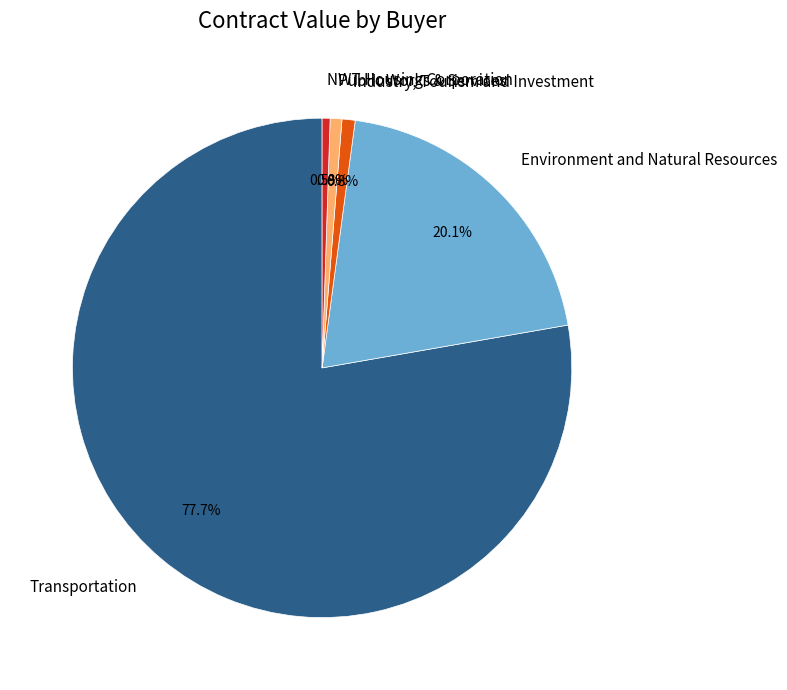

Approximately how many times larger is the value at Public Works & Services compared to Environment and Natural Resources?

0.0